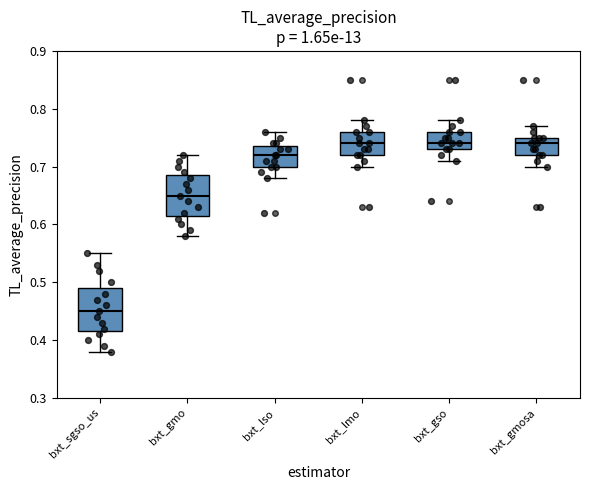

Reading left to right, transcribe this box plot: for each box, give where its median line is, the range the box spans, and where its two whiskers end, as read against the y-axis. The values are not printed on the chart, so give them approximately, as read against the axis.

bxt_sgso_us: median 0.45, box 0.42 to 0.49, whiskers 0.38 to 0.55
bxt_gmo: median 0.65, box 0.62 to 0.69, whiskers 0.58 to 0.72
bxt_lso: median 0.72, box 0.70 to 0.74, whiskers 0.68 to 0.76
bxt_lmo: median 0.74, box 0.72 to 0.76, whiskers 0.70 to 0.78
bxt_gso: median 0.74, box 0.73 to 0.76, whiskers 0.71 to 0.78
bxt_gmosa: median 0.74, box 0.72 to 0.75, whiskers 0.70 to 0.77